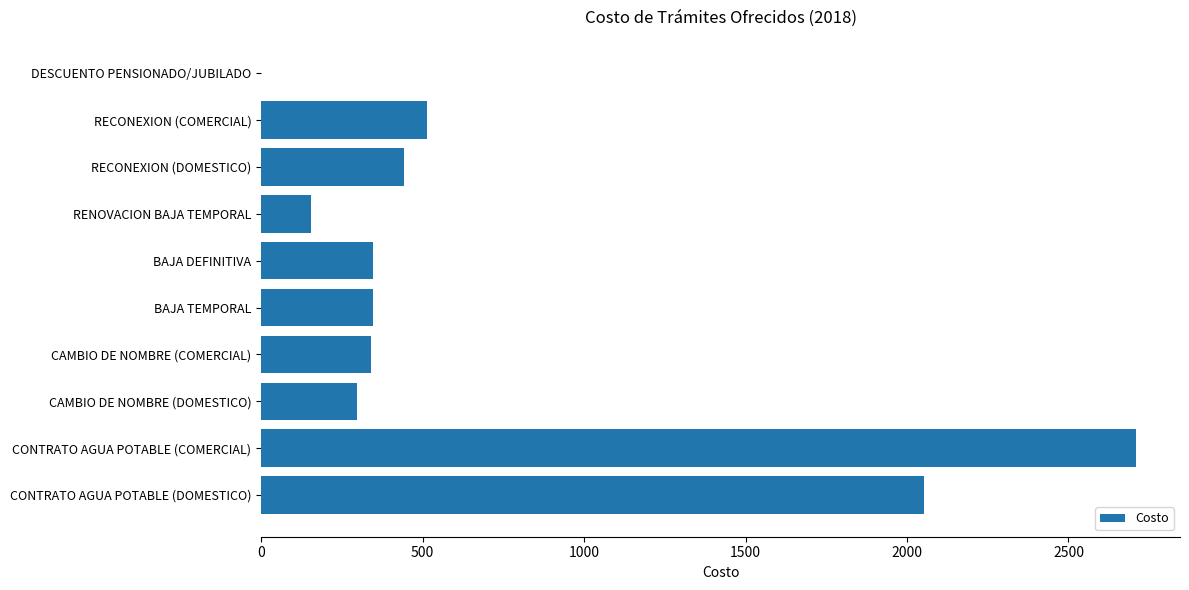

The chart shows a value of 345 at BAJA TEMPORAL. True or false?

True